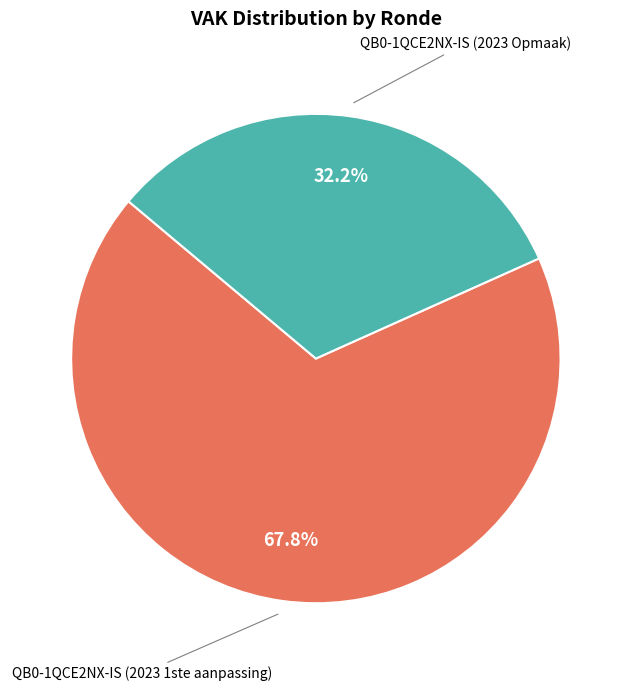

Does any single category account for the majority?

Yes